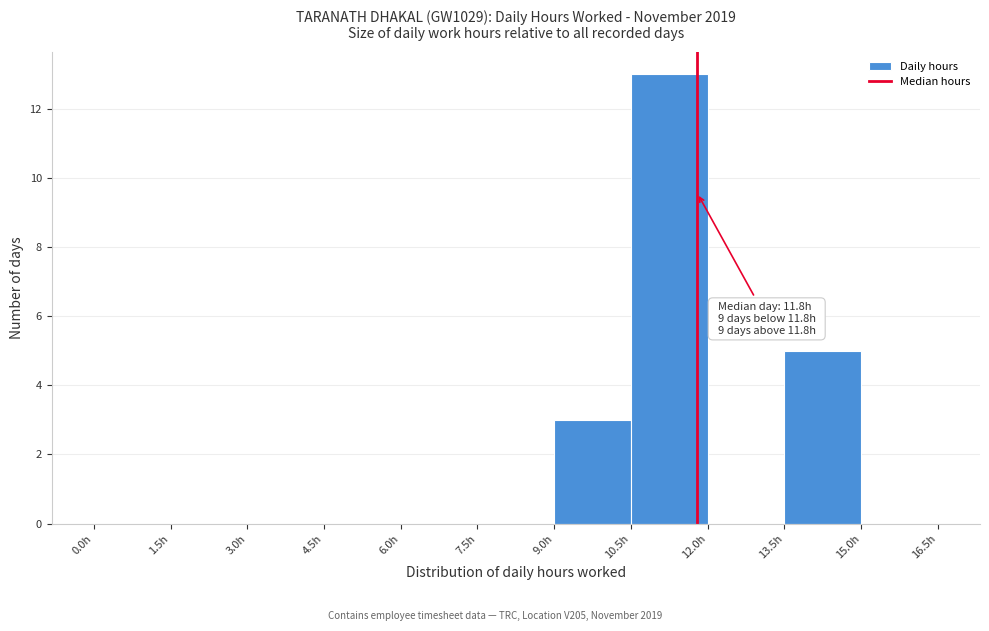

Over which range of the x-axis is the bar tallest?

10.5 to 12.0